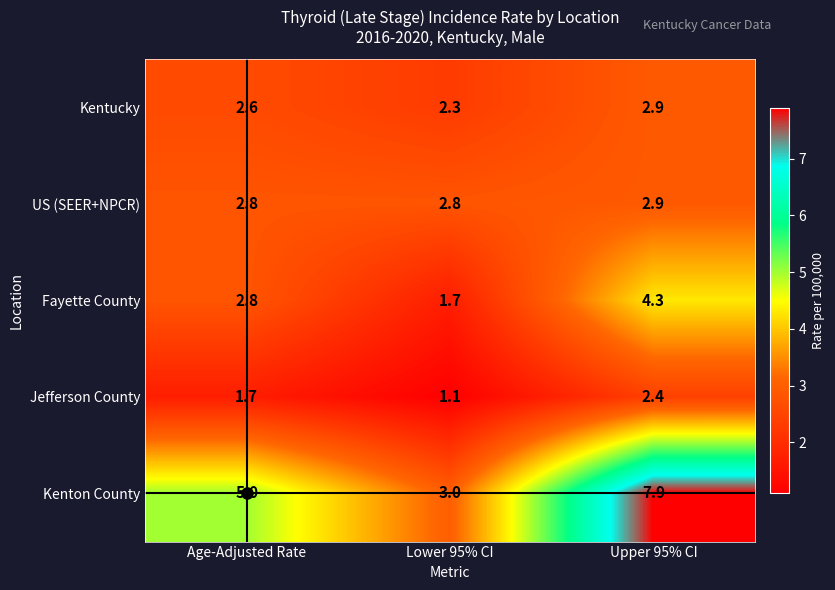

The Fayette County series shows 5.6 at Upper 95% CI. True or false?

False